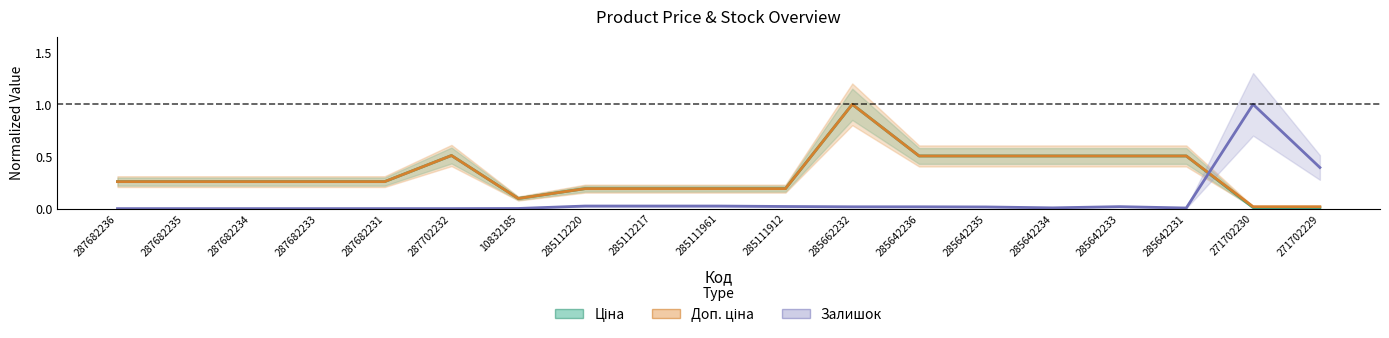

Read the Ціна value at 10832185.

0.1